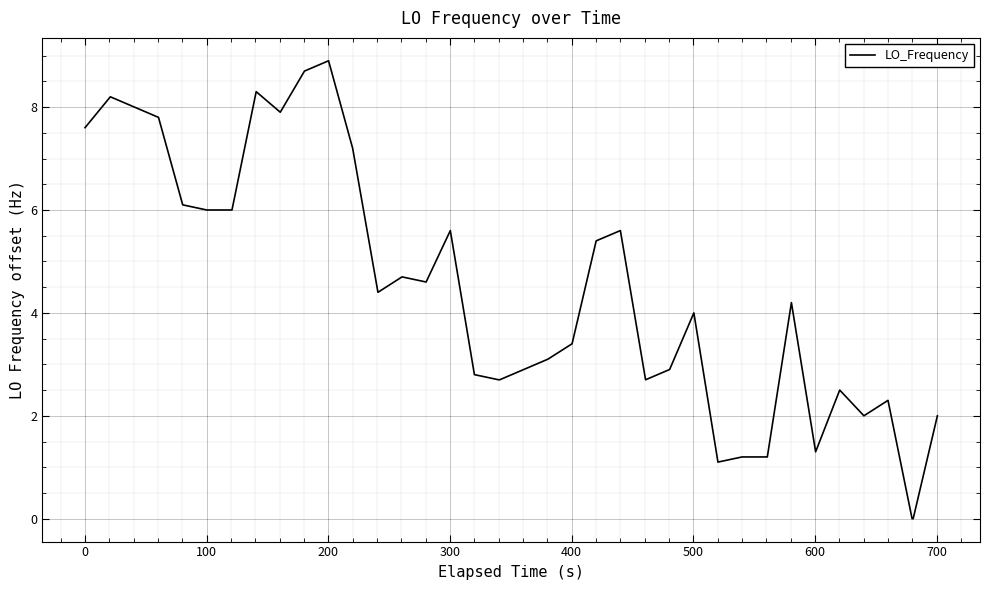

What is the difference between the maximum and minimum values?

8.9